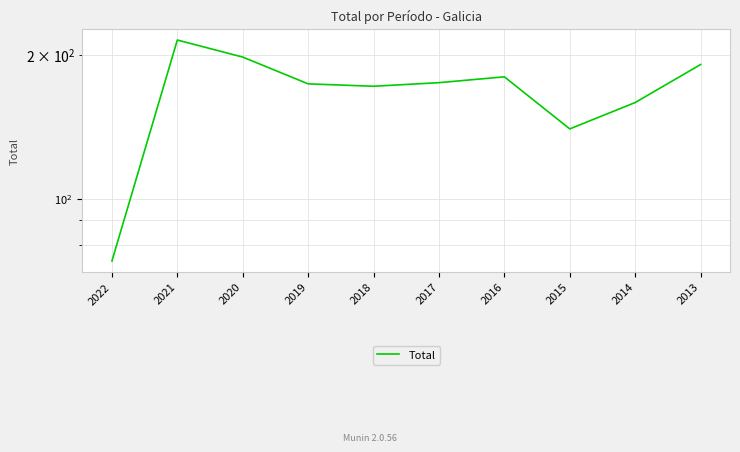

Approximately how many times larger is the value at 2016 compared to 2020?

0.9